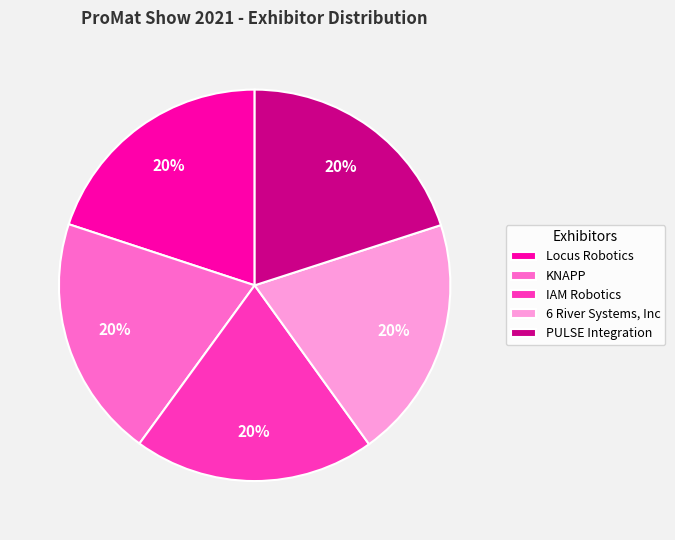

What is the ratio of the value at 6 River Systems, Inc to the value at IAM Robotics?

1.0